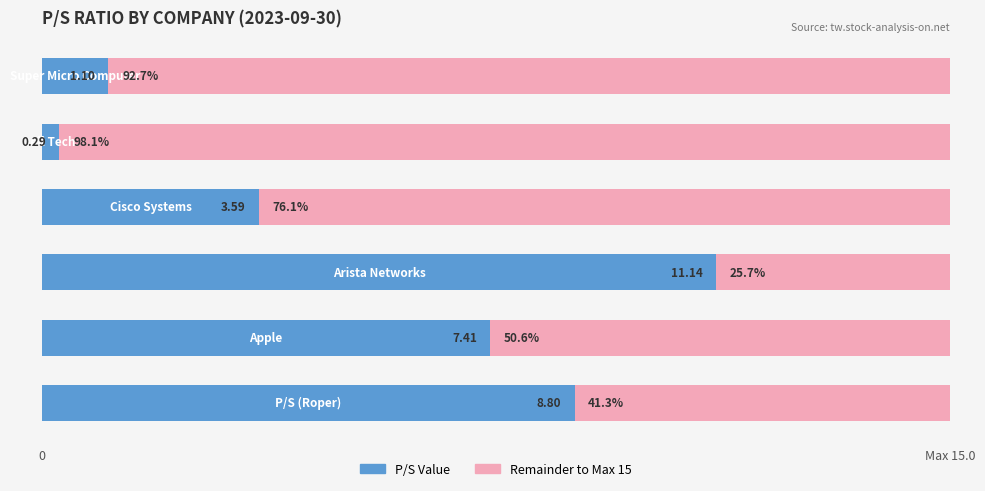

The Remaining (to max 15) series shows 50.6 at Max 15.0. True or false?

True